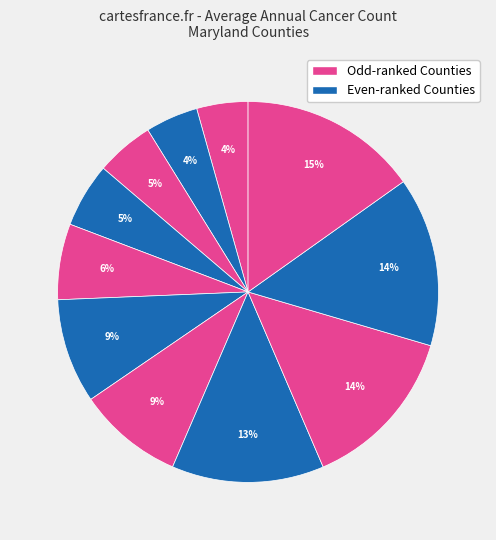

How many segments does this pie chart have?

11